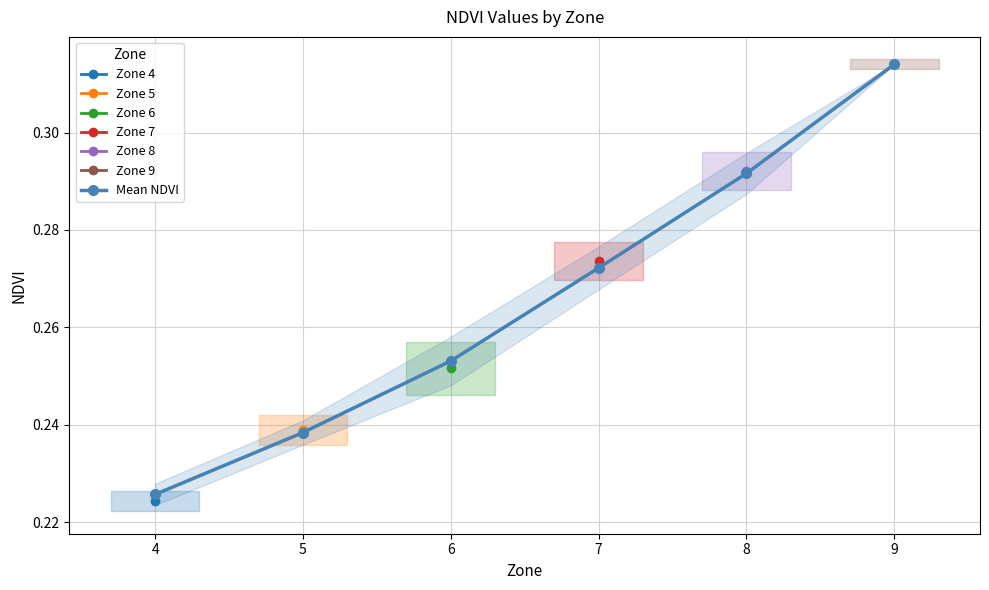

Rank the categories by value from lowest to highest.

4, 5, 6, 7, 8, 9